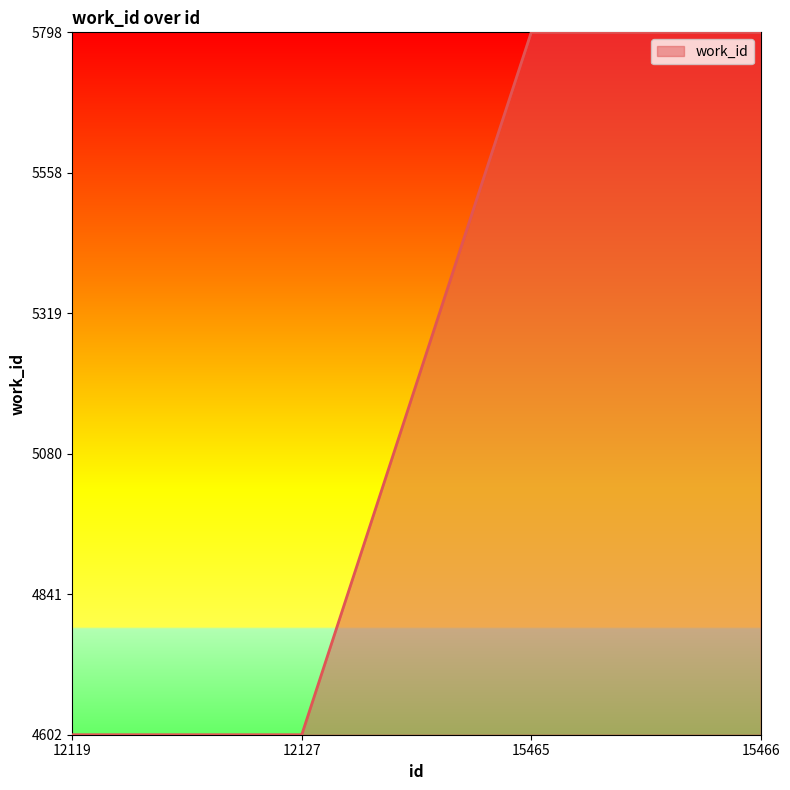

Rank the categories by value from lowest to highest.

12119, 12127, 15465, 15466